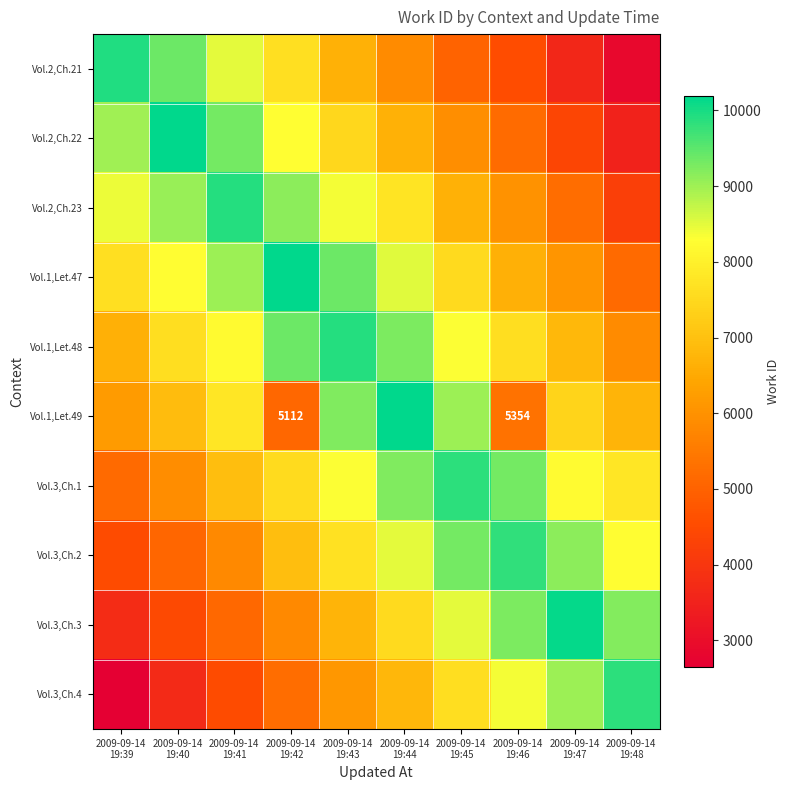

At which category is the sum across all series the highest?

2009-09-14
19:44